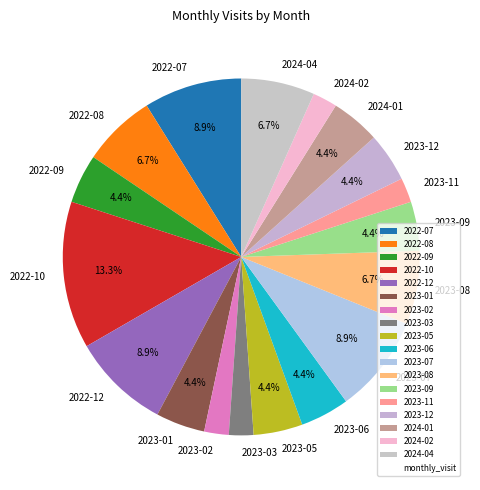

Which category has the biggest portion of the pie?

2022-10